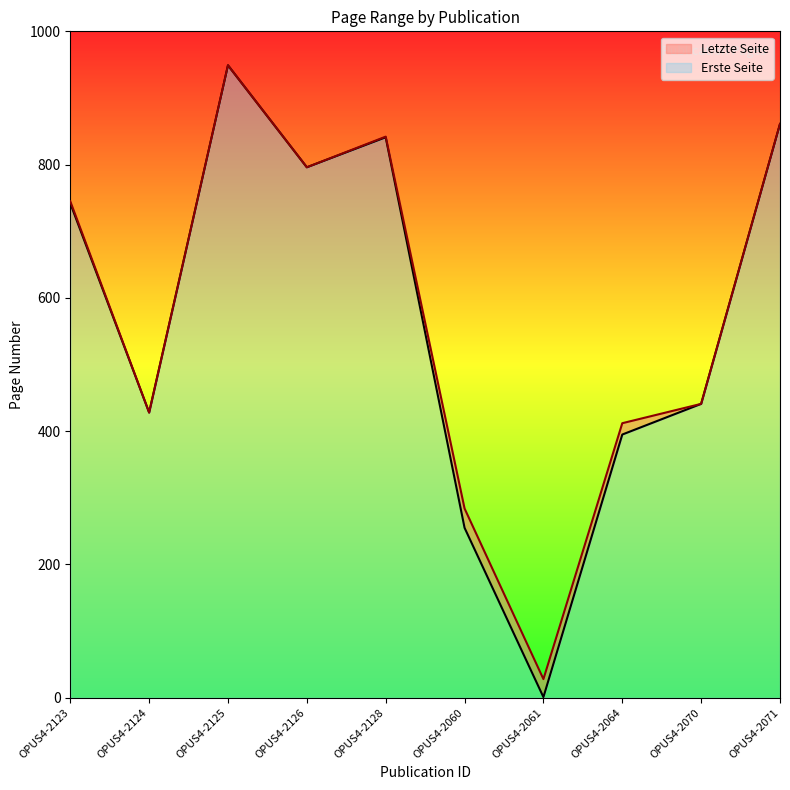

At which category is the sum across all series the highest?

OPUS4-2125